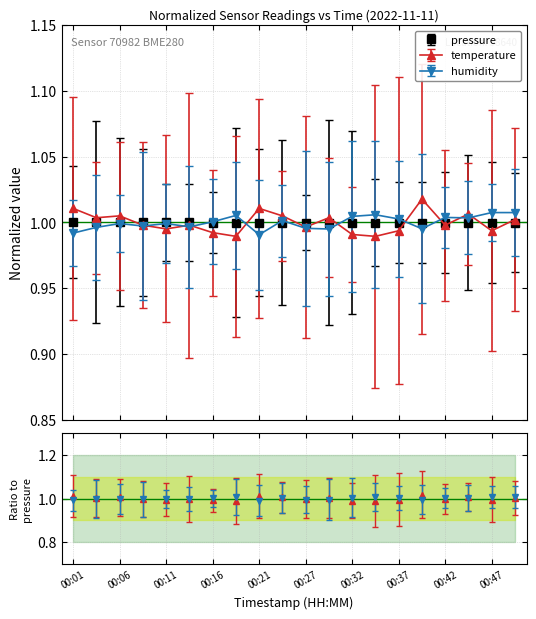

Where is the first local minimum for pressure?

00:09